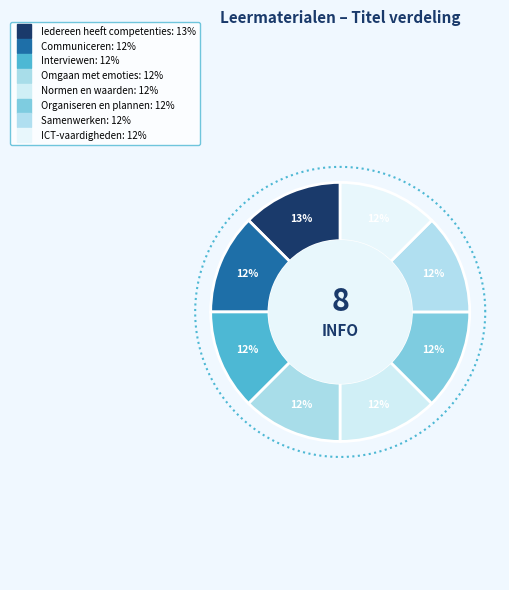

Rank the categories by value from highest to lowest.

Iedereen heeft competenties, ICT-vaardigheden, Samenwerken, Organiseren en plannen, Normen en waarden, Omgaan met emoties, Interviewen, Communiceren